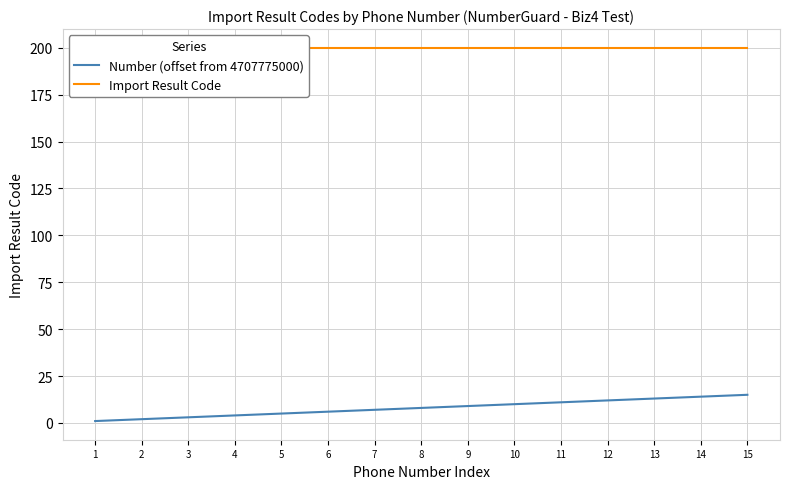

Is the value of Import Result Code at 15 greater than the value of Number (offset from 4707775000) at 9?

Yes